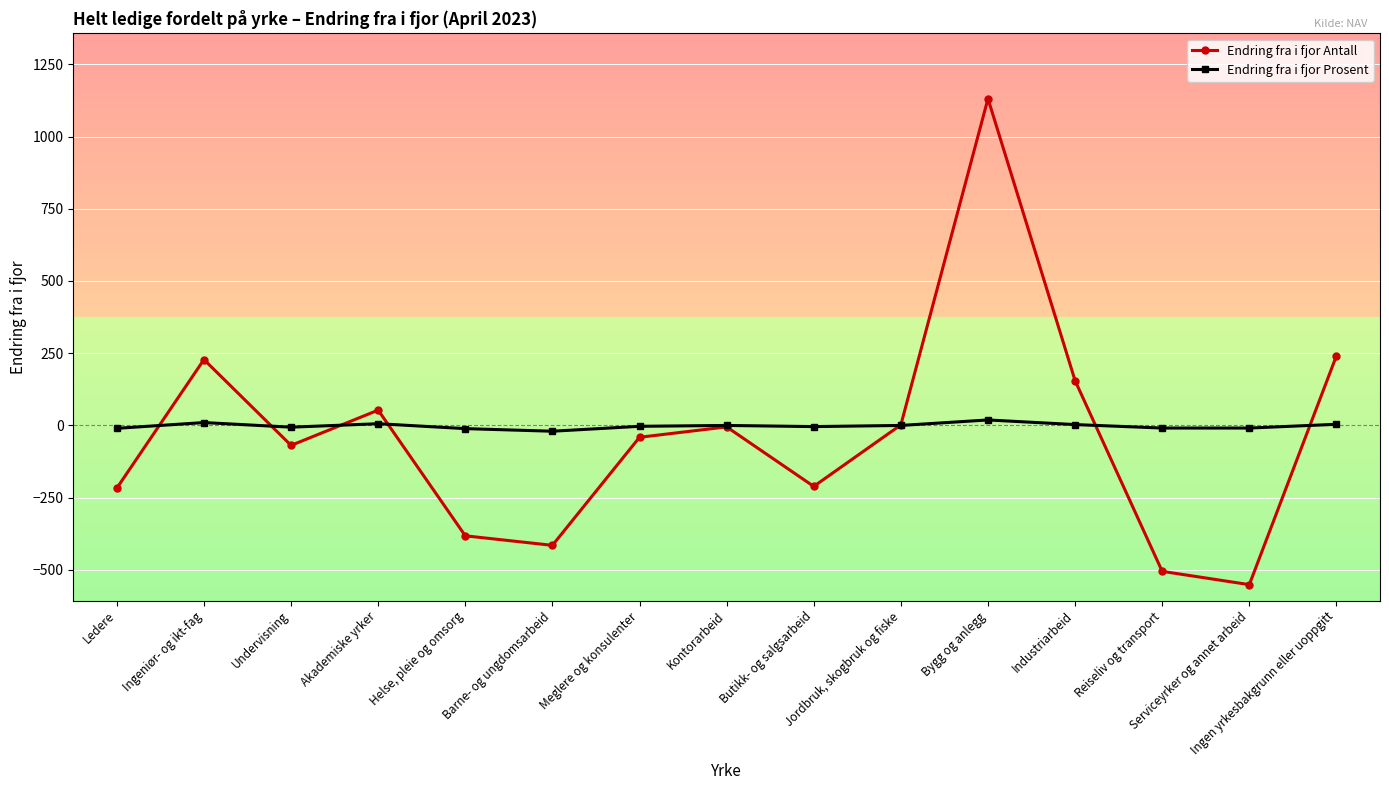

How many data points does each series have?

15